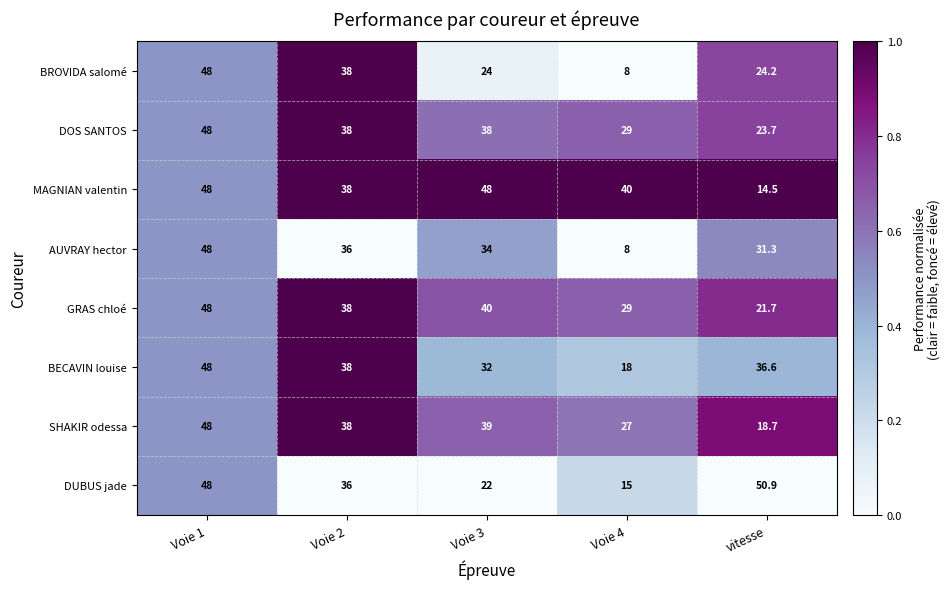

What is the maximum value shown in the chart?

50.9